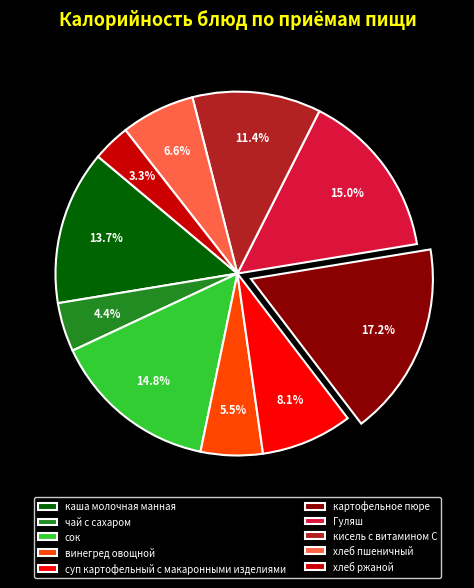

To the nearest percent, what portion does суп картофельный с макаронными изделиями represent?

8%